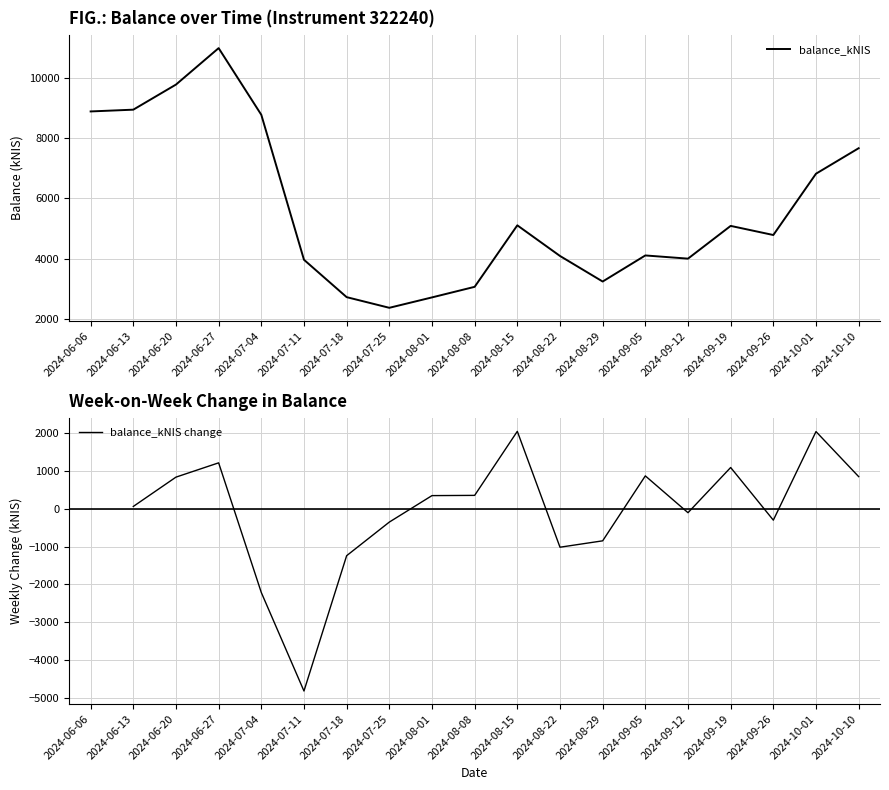

True or false: balance_kNIS and balance_kNIS change intersect in this chart.

False